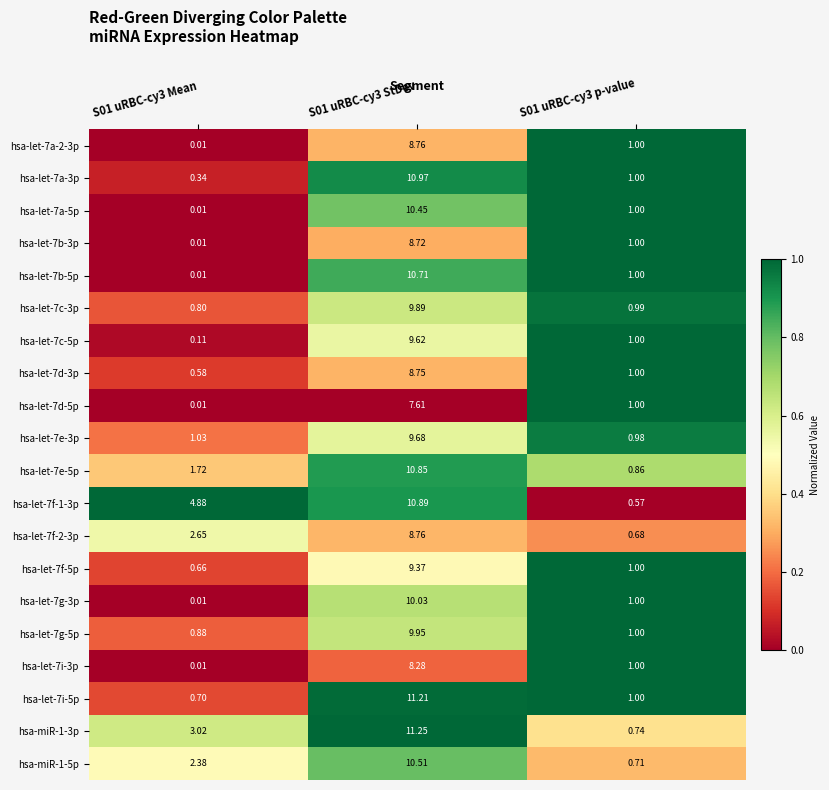

What is the total value across all series at S01 uRBC-cy3 p-value?

18.5